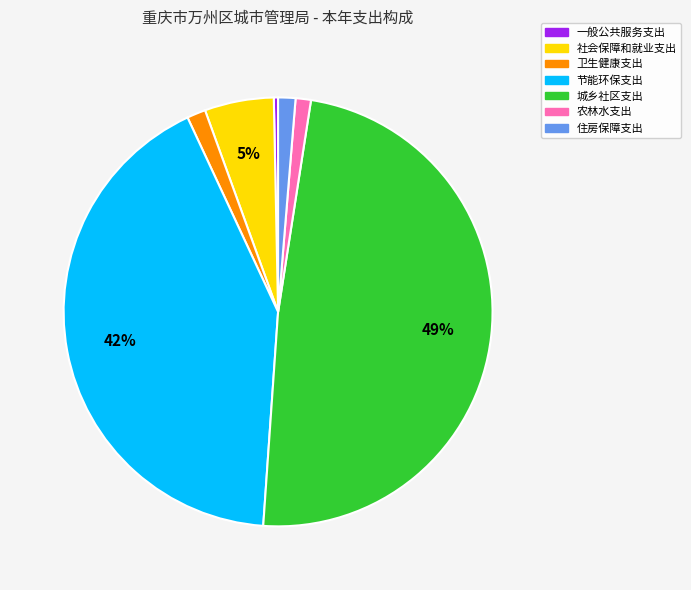

Do 卫生健康支出 and 农林水支出 together represent more than half of the pie?

No